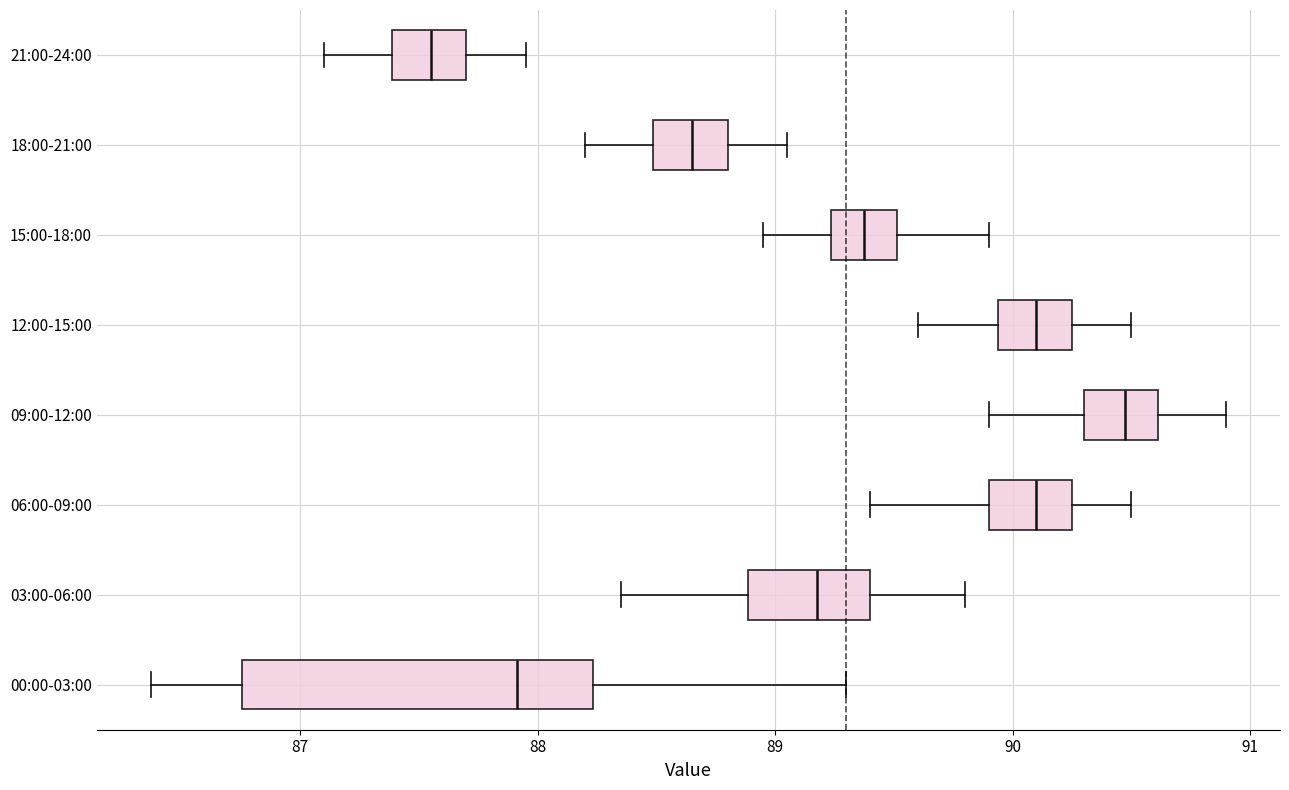

Which box's median line is the furthest to the left?

21:00-24:00